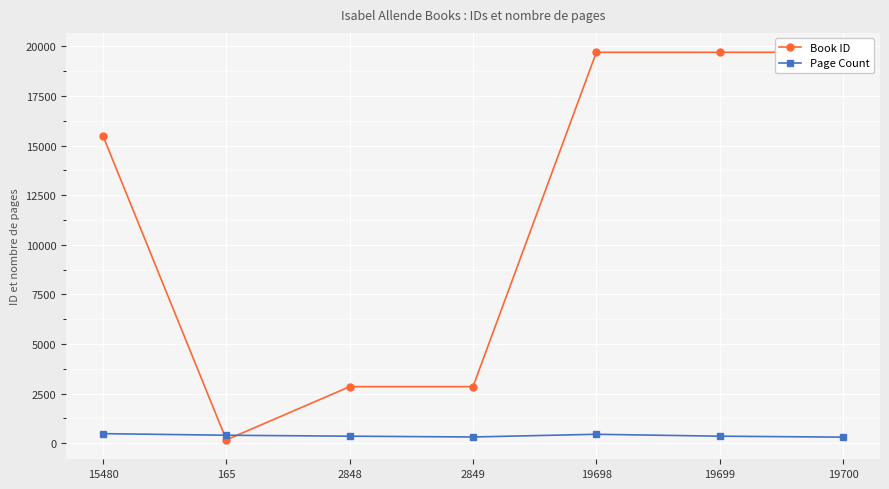

Which category has the lowest value across all series?

165